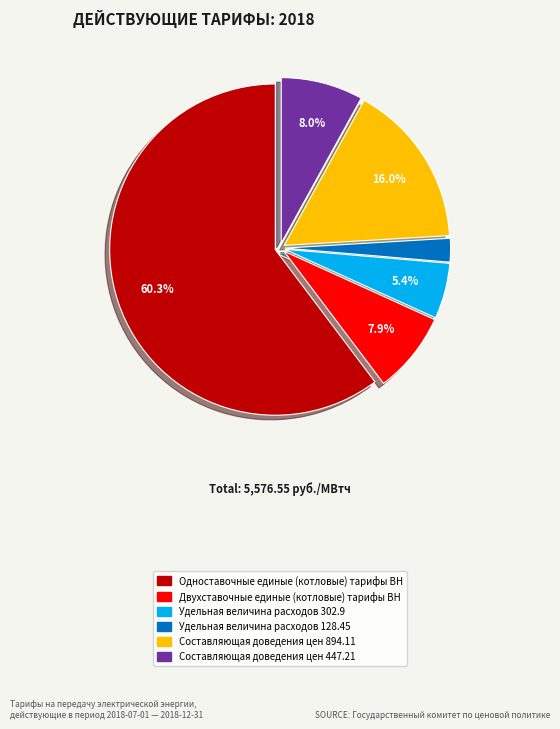

Is there any slice that represents more than half of the pie?

Yes